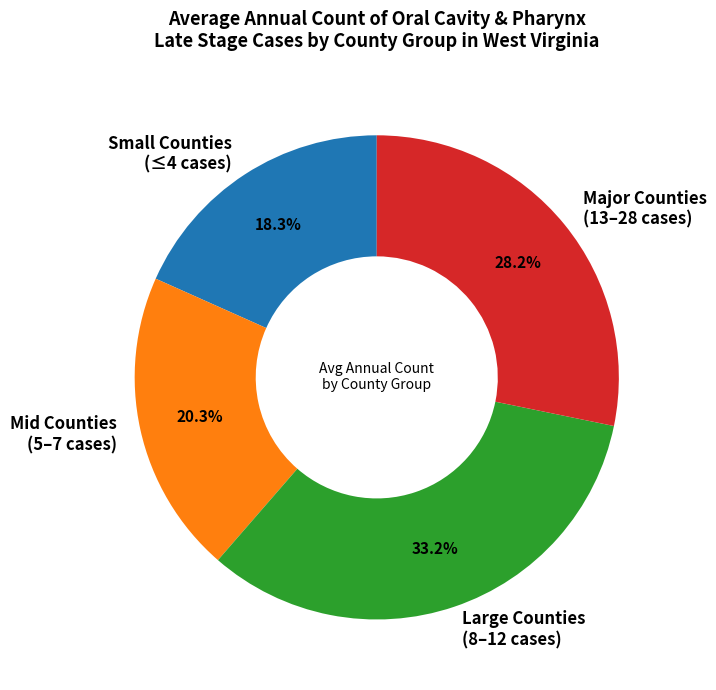

Rank the categories by value from lowest to highest.

Small Counties (≤4 cases), Mid Counties (5–7 cases), Major Counties (13–28 cases), Large Counties (8–12 cases)